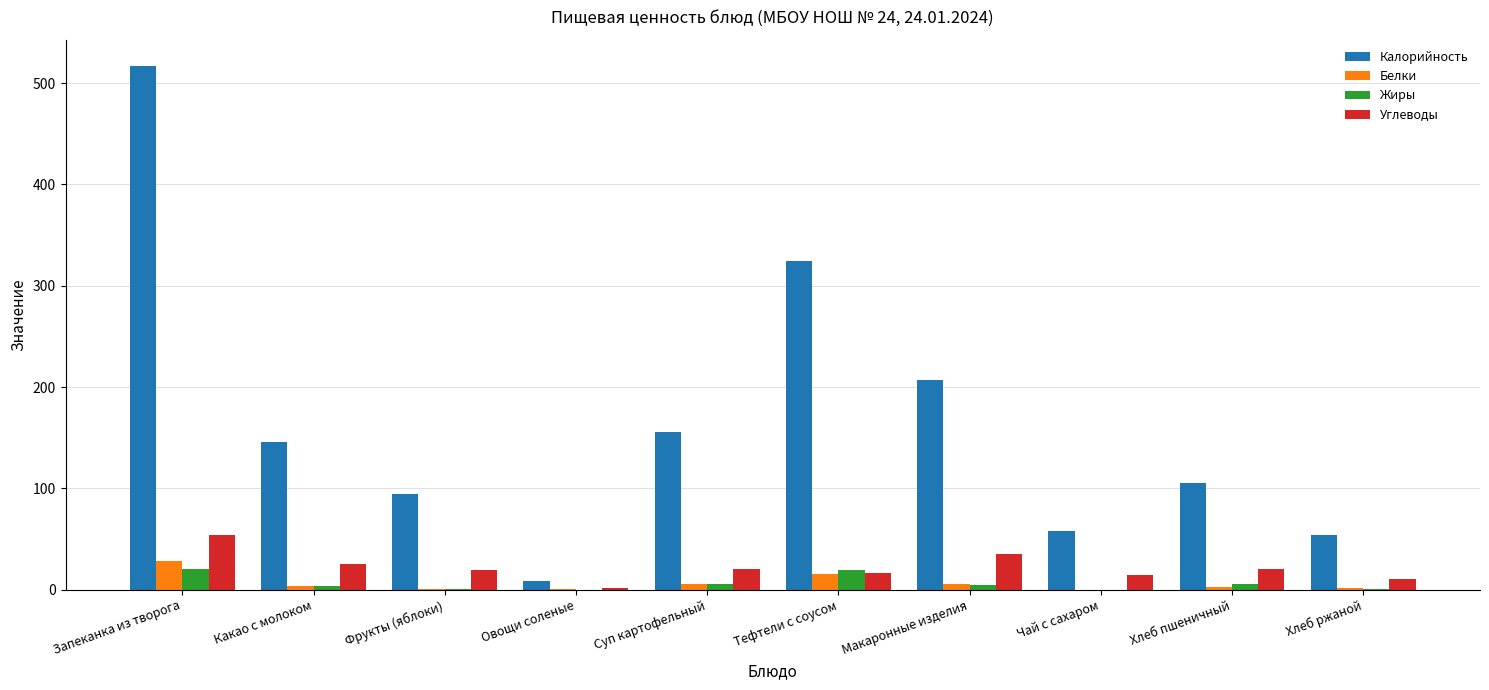

Which category has the highest value in the Углеводы series?

Запеканка из творога